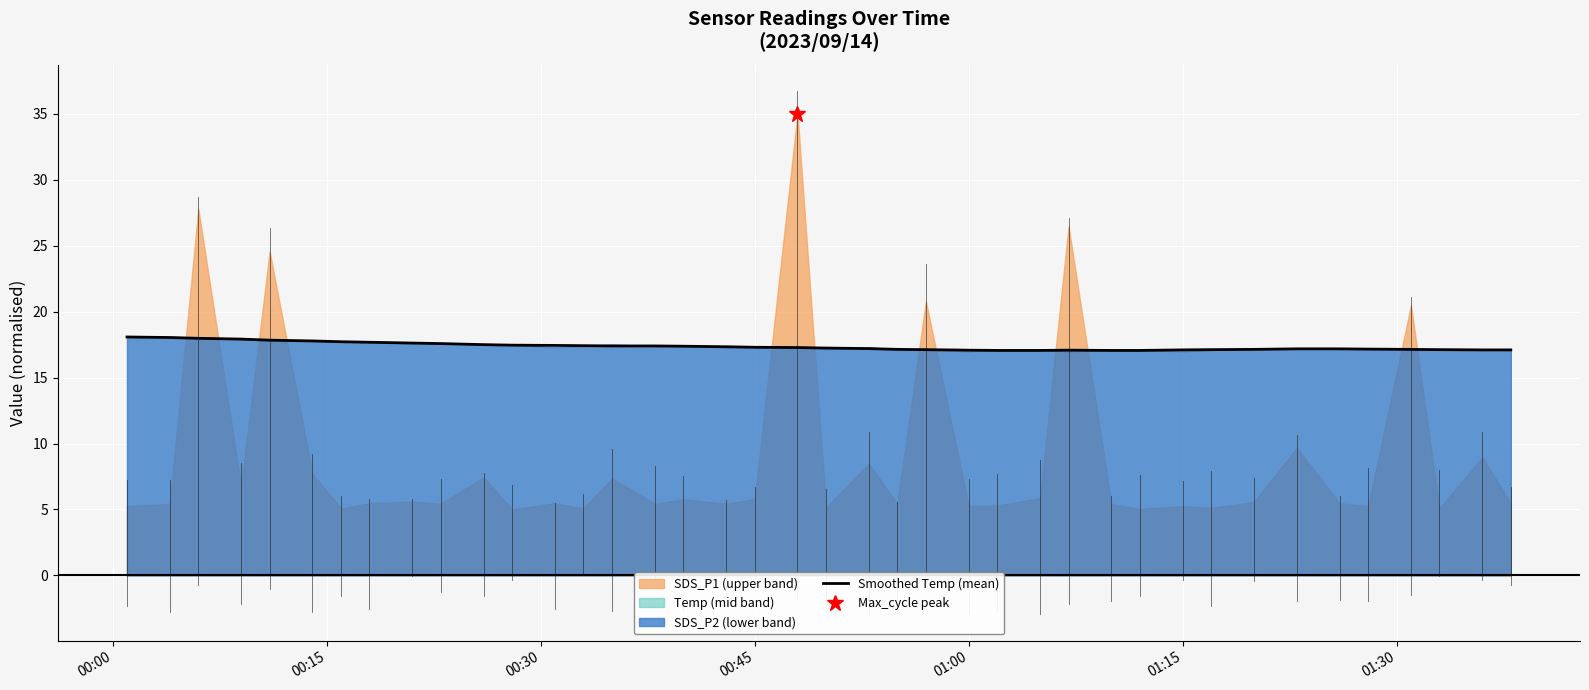

Is it true that the value at 23 is 9.4?

False